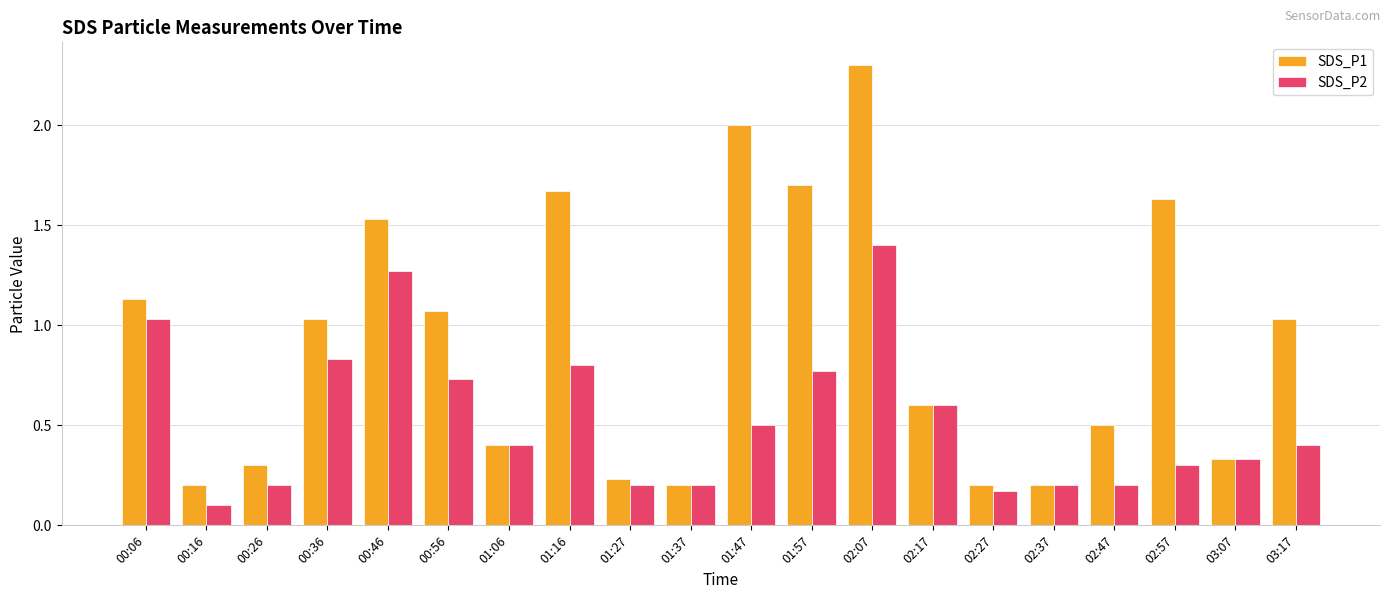

At 00:46, list the series in order from largest to smallest.

SDS_P1, SDS_P2